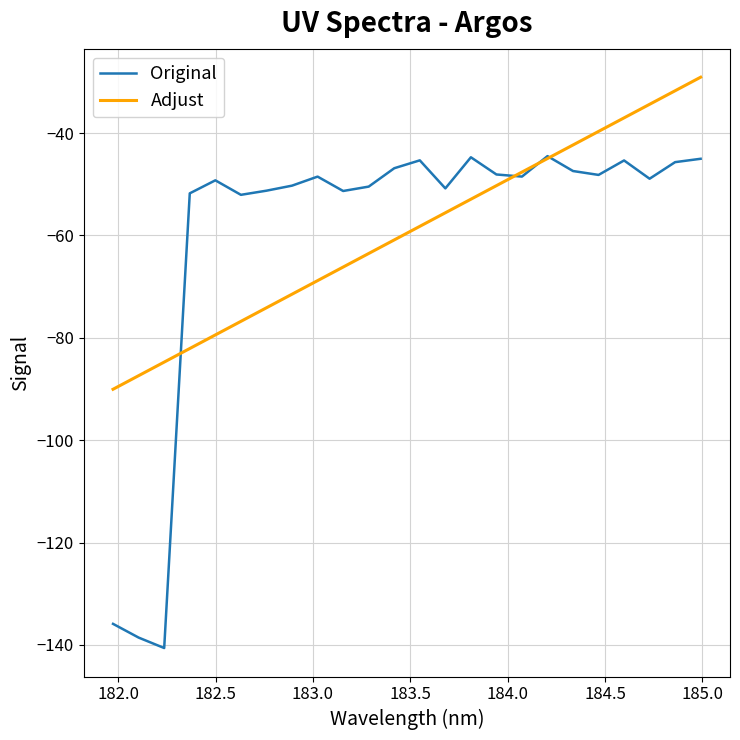

True or false: Original and Adjust intersect in this chart.

True